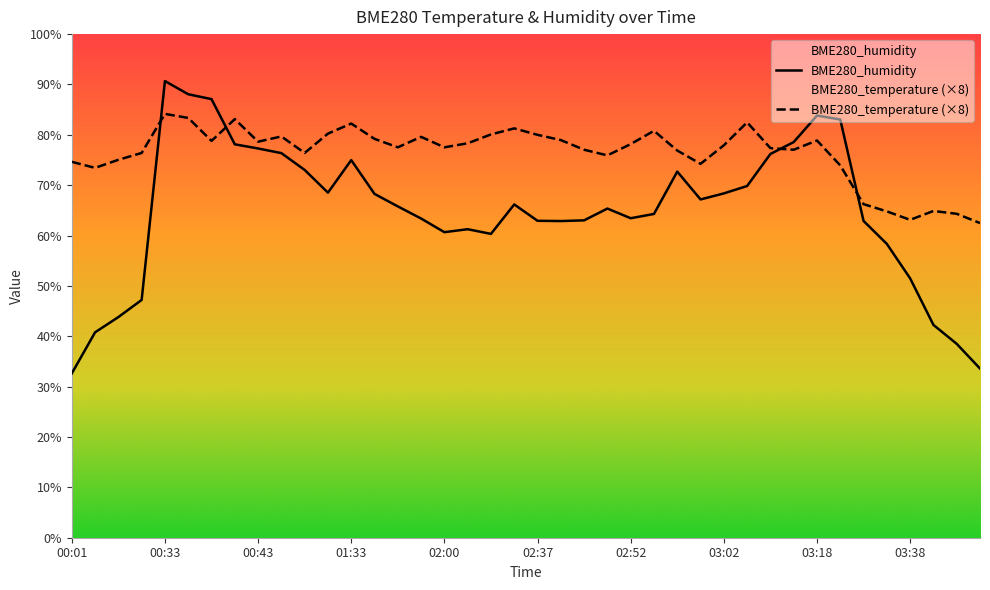

Reading right to left, transcribe all the data shown in this chart.

BME280_temperature: 03:48=62.5	03:43=64.3	03:41=64.9	03:38=63.1	03:36=64.8	03:33=66.2	03:20=73.9	03:18=78.9	03:12=77.0	03:07=77.4	03:05=82.5	03:02=77.9	03:00=74.2	02:57=76.9	02:55=80.8	02:52=78.2	02:50=75.9	02:42=77.0	02:40=79.0	02:37=80.0	02:30=81.3	02:08=80.1	02:03=78.3	02:00=77.5	01:58=79.6	01:55=77.5	01:50=79.2	01:33=82.2	00:59=80.2	00:56=76.4	00:54=79.7	00:43=78.6	00:40=83.1	00:38=78.8	00:35=83.4	00:33=84.2	00:19=76.4	00:08=75.0	00:06=73.4	00:01=74.6
BME280_humidity: 03:48=33.6	03:43=38.5	03:41=42.3	03:38=51.5	03:36=58.3	03:33=62.9	03:20=83.0	03:18=83.8	03:12=78.6	03:07=76.2	03:05=69.8	03:02=68.4	03:00=67.2	02:57=72.7	02:55=64.3	02:52=63.4	02:50=65.4	02:42=63.0	02:40=62.9	02:37=62.9	02:30=66.2	02:08=60.3	02:03=61.3	02:00=60.7	01:58=63.4	01:55=65.8	01:50=68.3	01:33=75.0	00:59=68.5	00:56=73.0	00:54=76.4	00:43=77.3	00:40=78.1	00:38=87.1	00:35=88.1	00:33=90.7	00:19=47.2	00:08=43.8	00:06=40.8	00:01=32.6